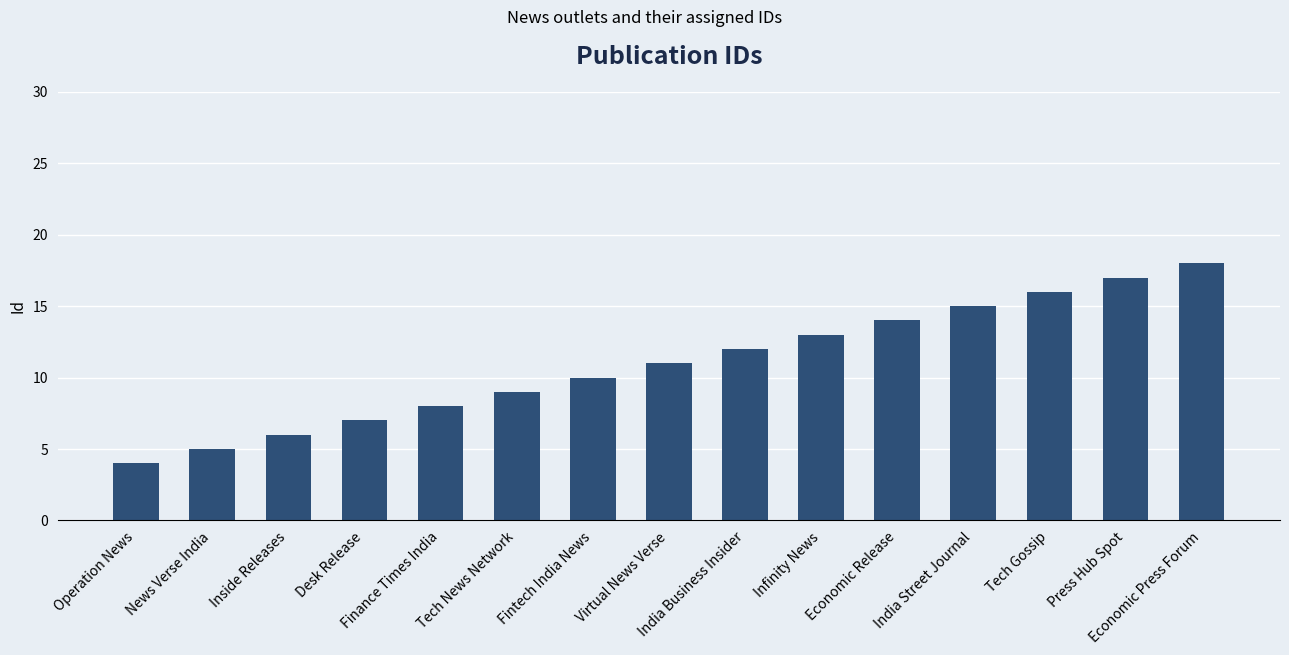

Rank the categories by value from highest to lowest.

Economic Press Forum, Press Hub Spot, Tech Gossip, India Street Journal, Economic Release, Infinity News, India Business Insider, Virtual News Verse, Fintech India News, Tech News Network, Finance Times India, Desk Release, Inside Releases, News Verse India, Operation News